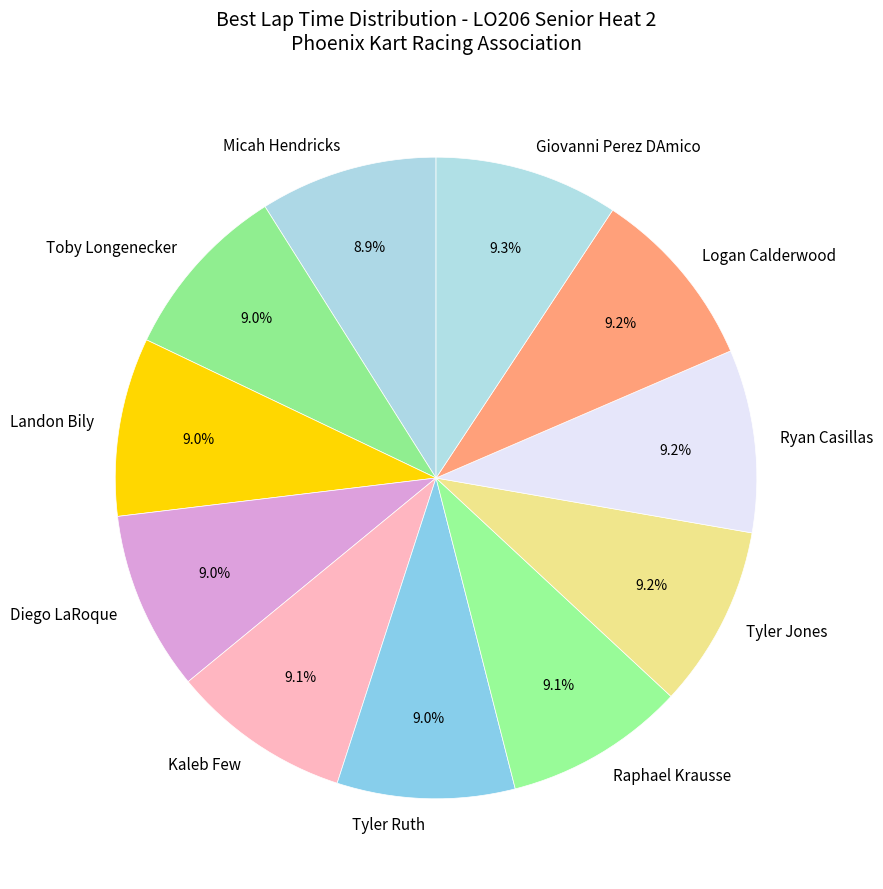

Combined, what portion of the pie is Diego LaRoque and Giovanni Perez DAmico?

18.3%